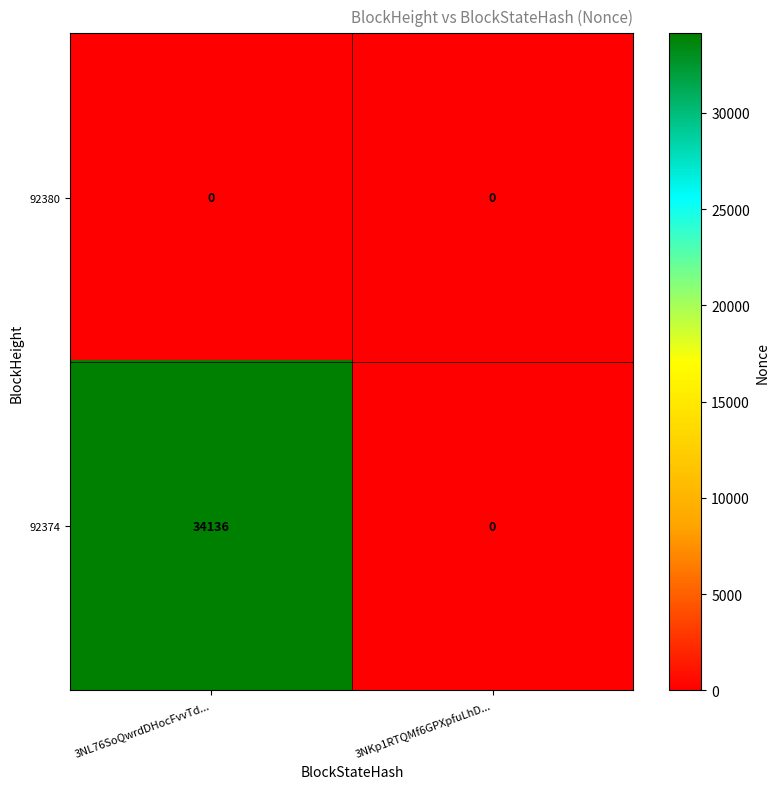

What is the sum of all 92374 values?

34136